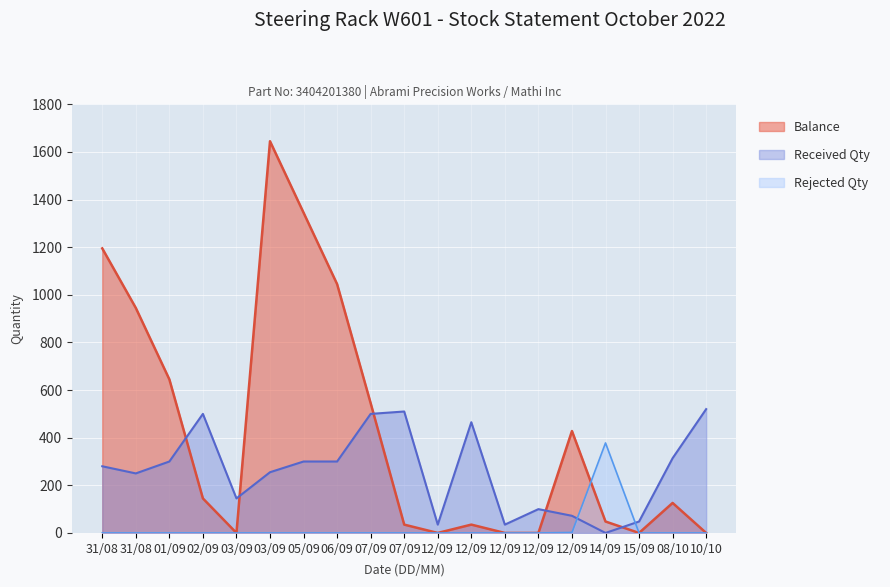

How many values in the Rejected Qty series exceed 0?

2